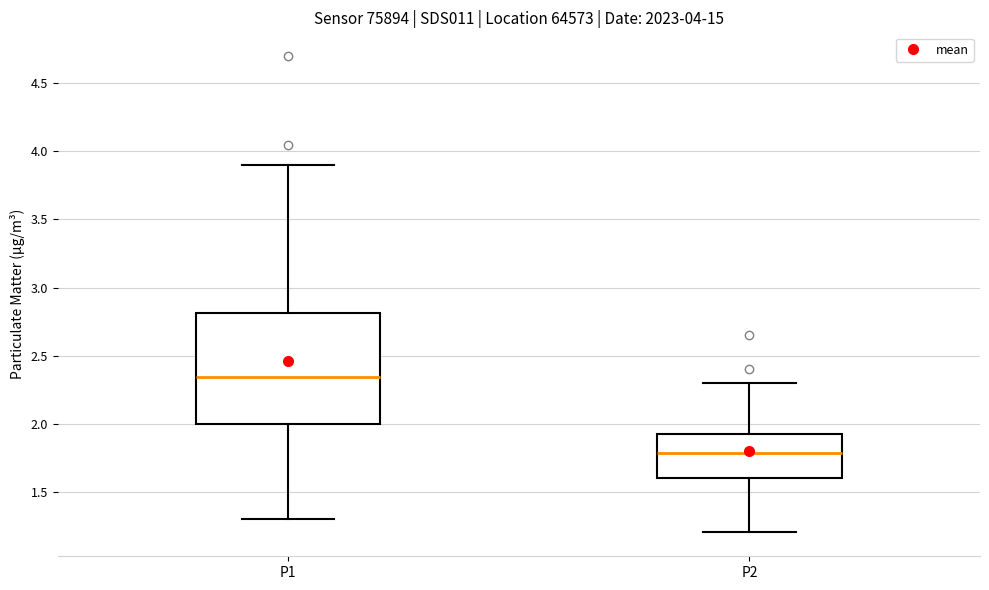

Reading left to right, transcribe this box plot: for each box, give where its median line is, the range the box spans, and where its two whiskers end, as read against the y-axis. The values are not printed on the chart, so give them approximately, as read against the axis.

P1: median 2.35, box 2.00 to 2.80, whiskers 1.30 to 3.90
P2: median 1.80, box 1.60 to 1.90, whiskers 1.20 to 2.30